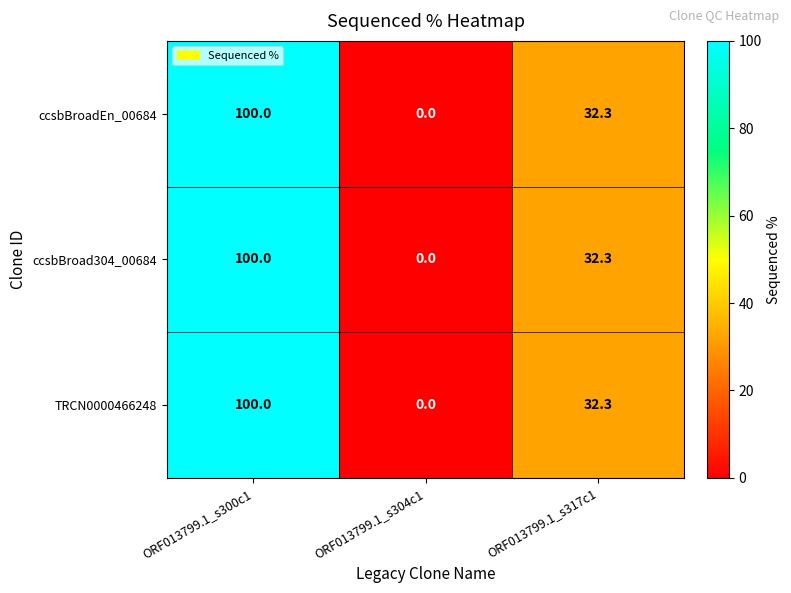

Where does the TRCN0000466248 series first go above 32?

ORF013799.1_s300c1